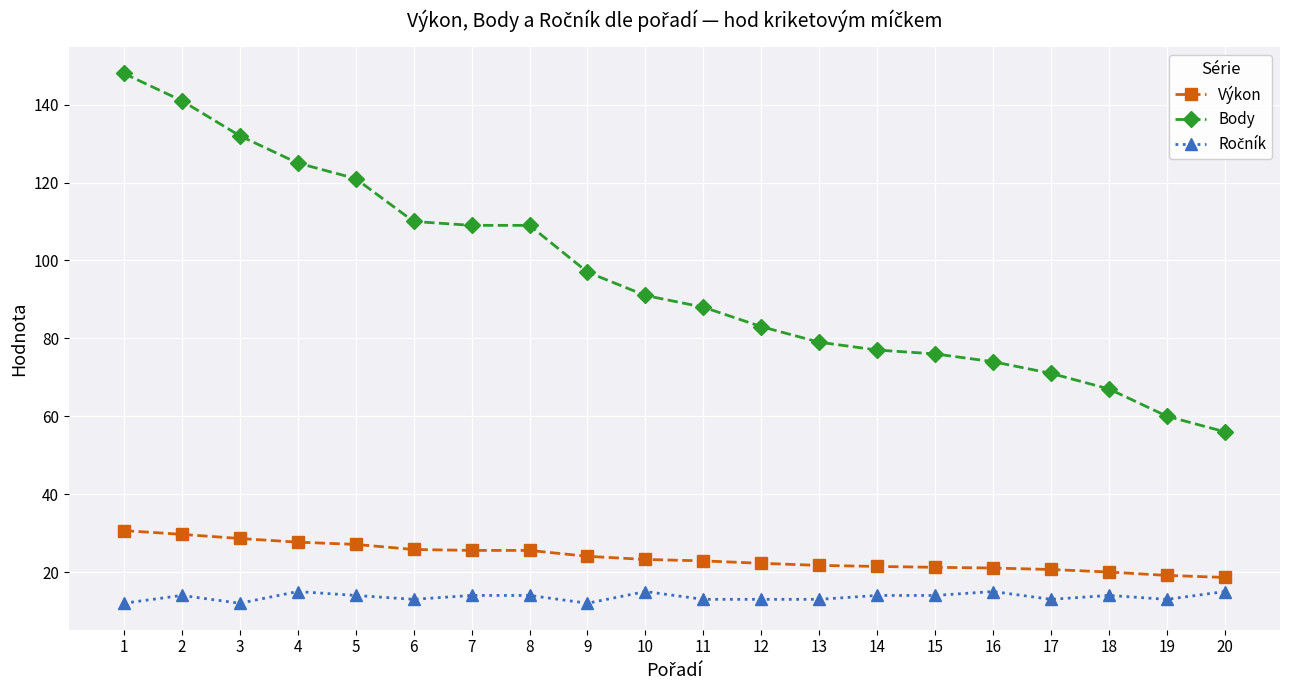

What is the value of the Body point at the 1st from the left?

148.0